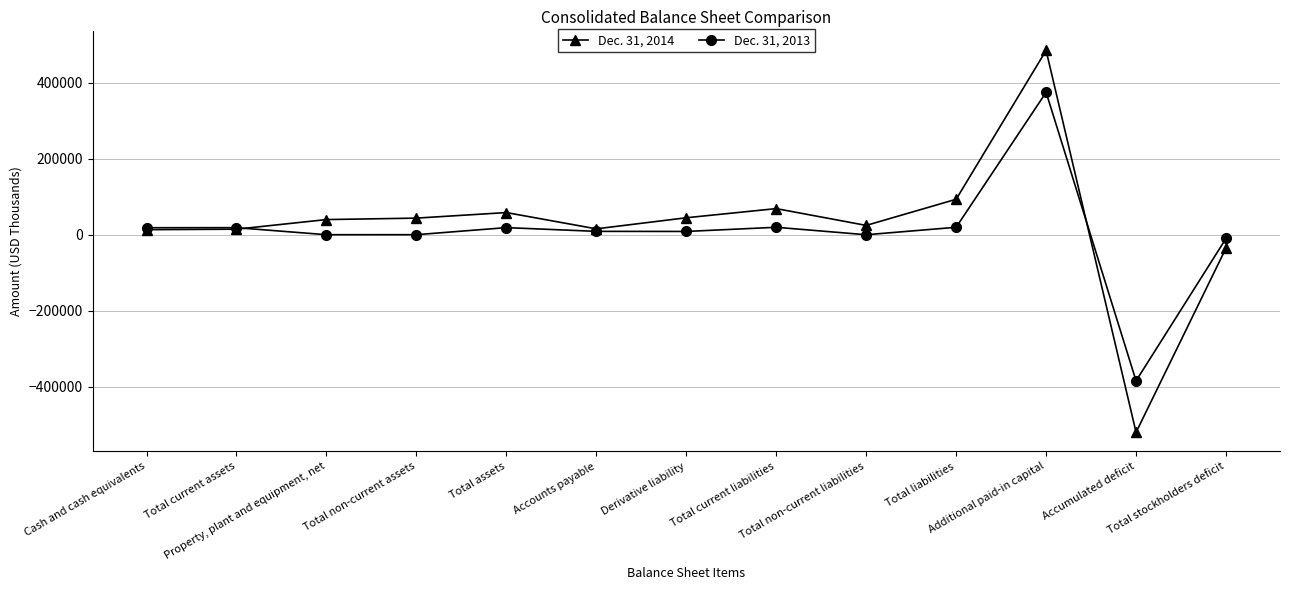

At which category does the chart reach its peak across all series?

Additional paid-in capital